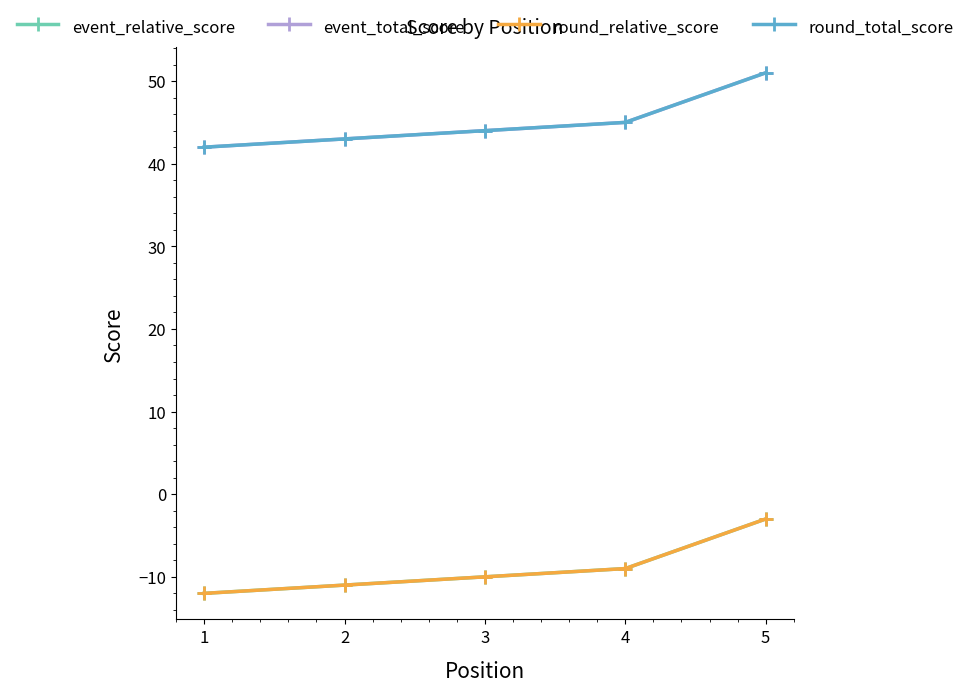

Reading left to right, list all the values displayed in this chart.

event_relative_score: -12	-11	-10	-9	-3
event_total_score: 42	43	44	45	51
round_relative_score: -12	-11	-10	-9	-3
round_total_score: 42	43	44	45	51